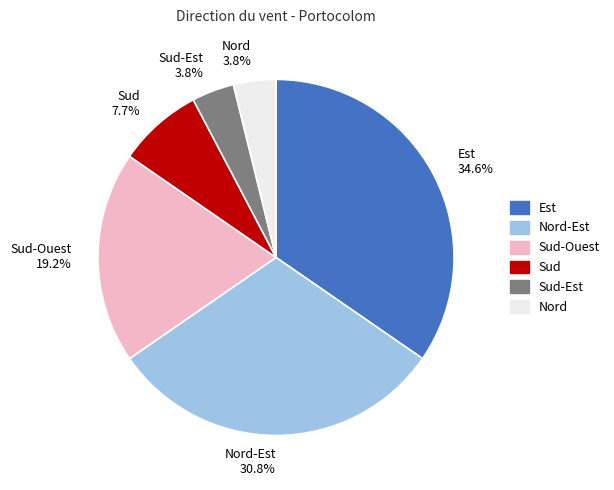

True or false: Est accounts for 40% of the total.

False